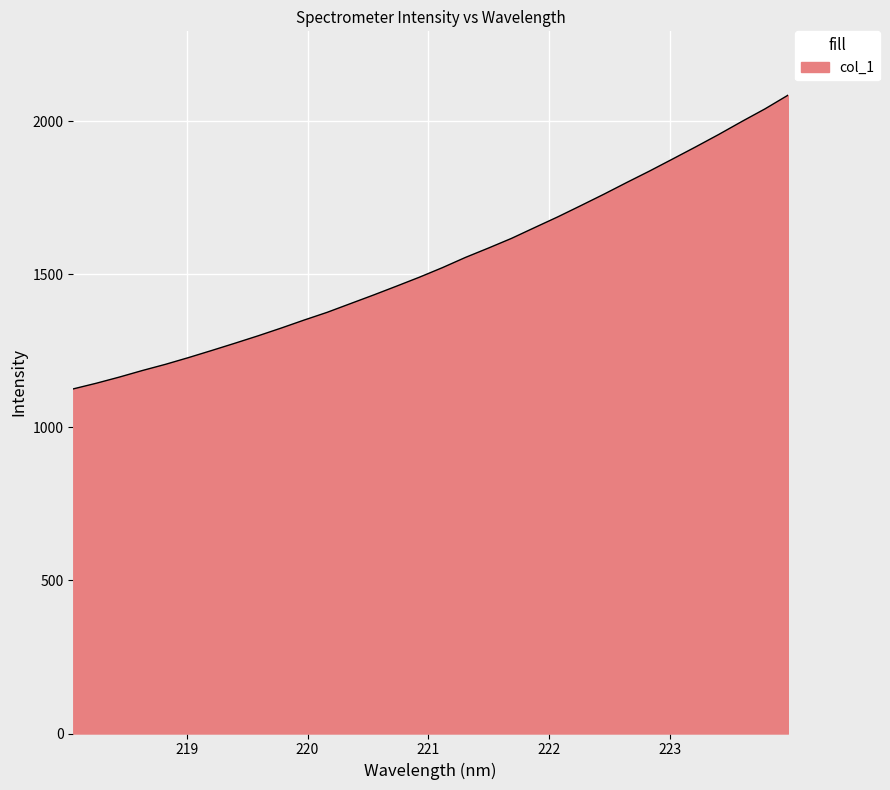

Reading right to left, extract all data points from this chart.

2085.3	2040.5	1999.5	1957.3	1916.7	1877.2	1837.9	1800.1	1761.5	1724.3	1687.5	1652.7	1617.5	1585.9	1555.3	1521.8	1490.6	1461.1	1432.1	1404.0	1375.8	1350.6	1324.2	1299.0	1274.8	1251.3	1228.2	1206.1	1185.9	1164.4	1144.3	1125.8